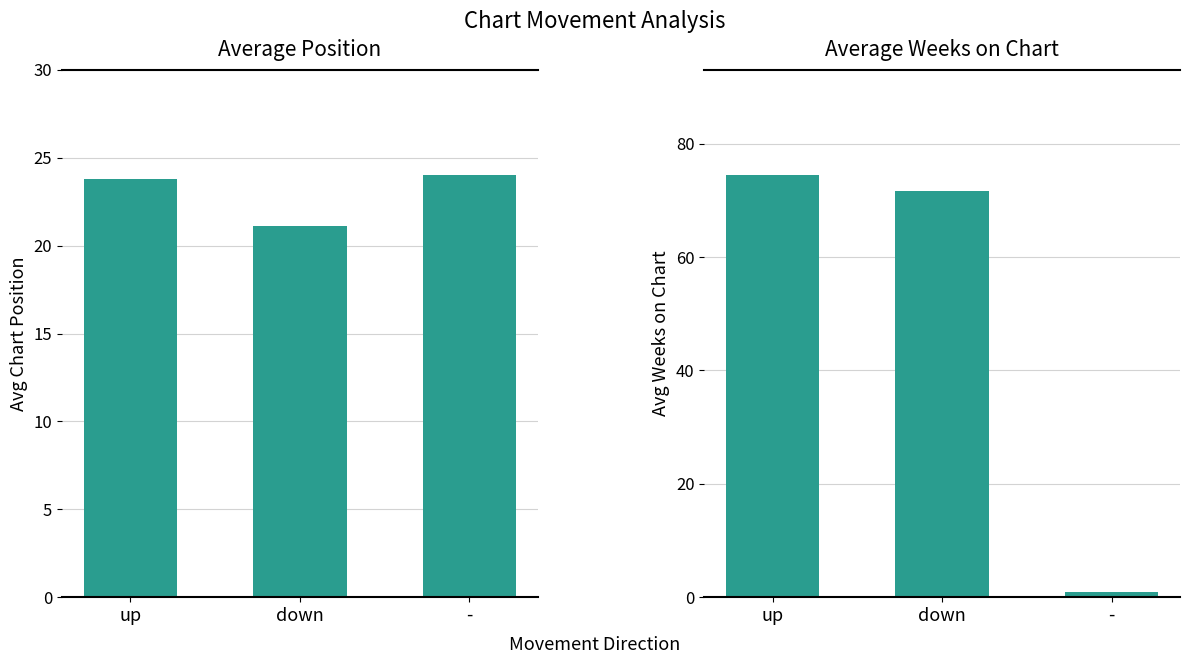

What are all the series names shown in the legend?

Average Position, Average Weeks on Chart